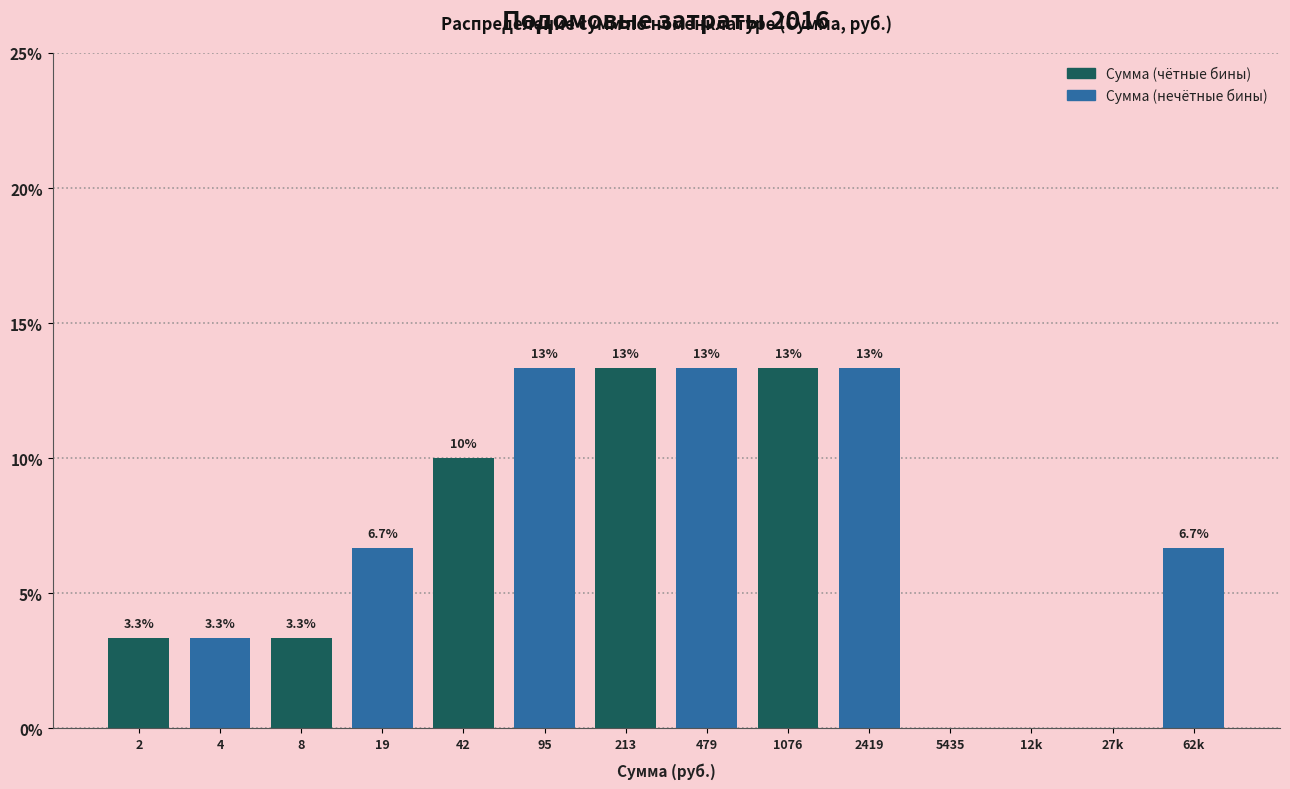

Reading left to right, what are all the values shown in this chart?

2=3.3	4=3.3	8=3.3	19=6.7	42=10.0	95=13.3	213=13.3	479=13.3	1076=13.3	2419=13.3	5435=0.0	12k=0.0	27k=0.0	62k=6.7